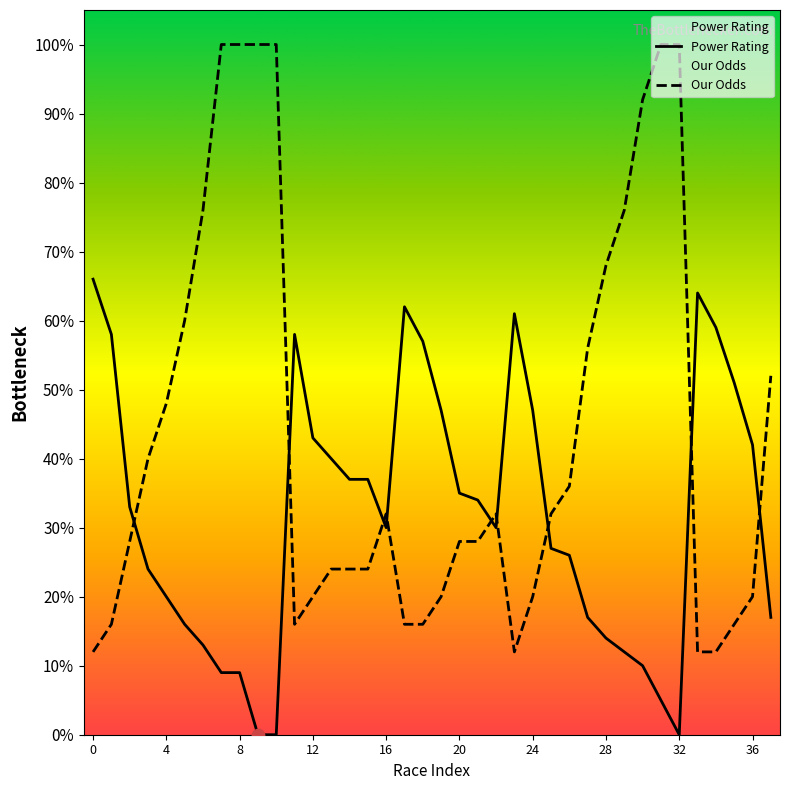

Between 4 and 3, which is larger?

3